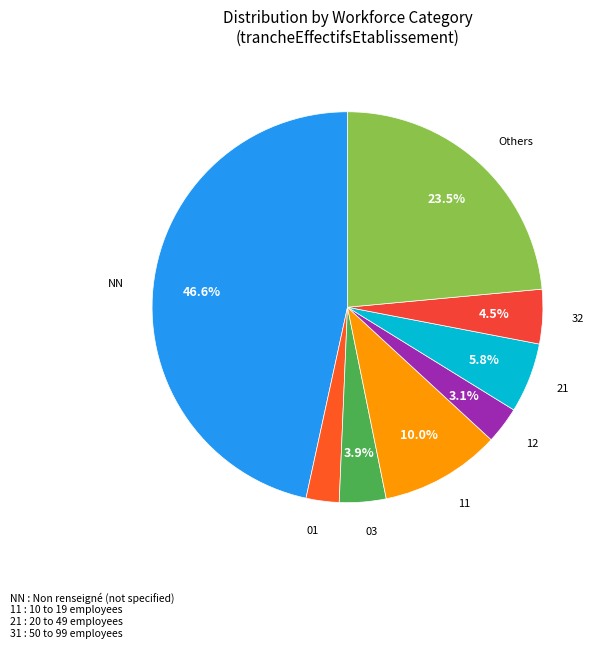

How many slices are in this pie chart?

8